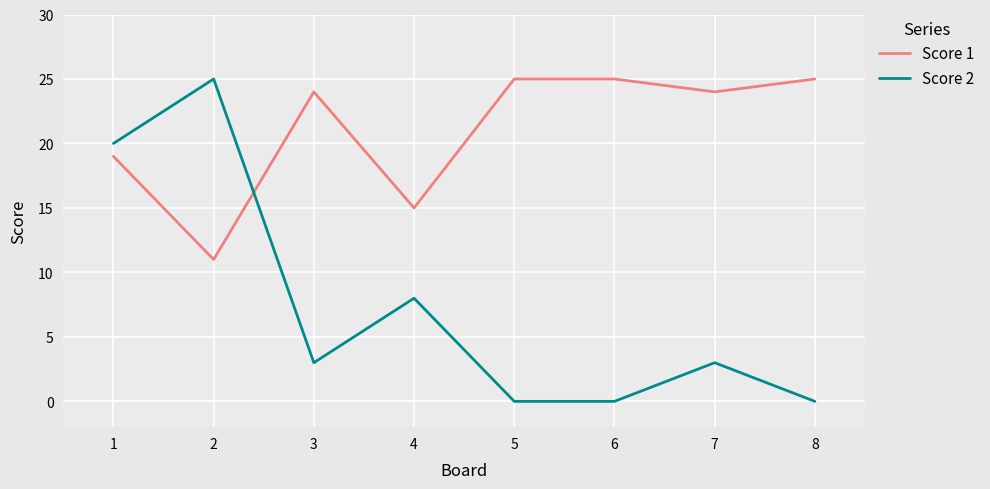

Where is the first local minimum for Score 1?

2